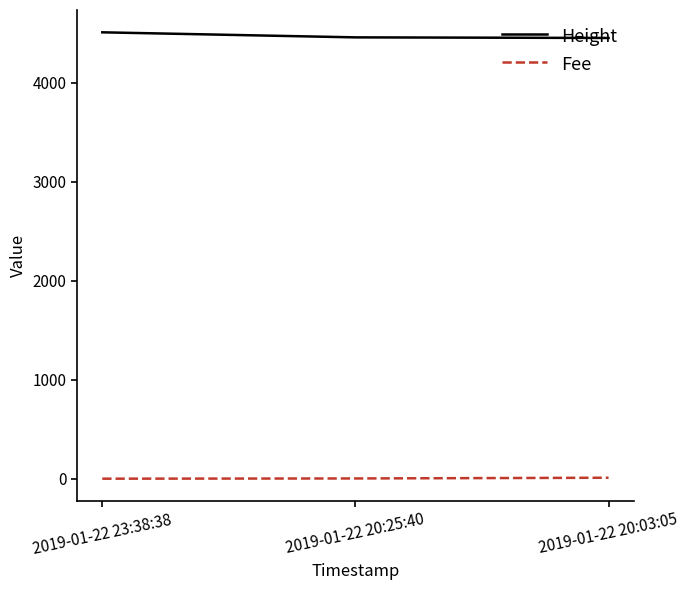

What is the difference between the maximum and minimum values in the Height series?

57.0